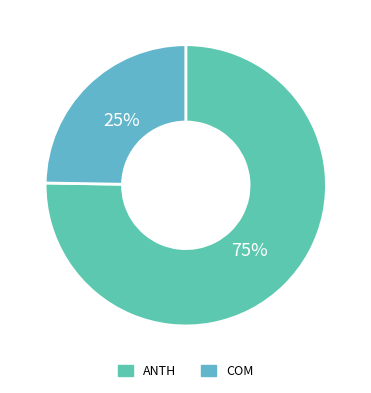

What portion of the pie excludes ANTH?

24.7%